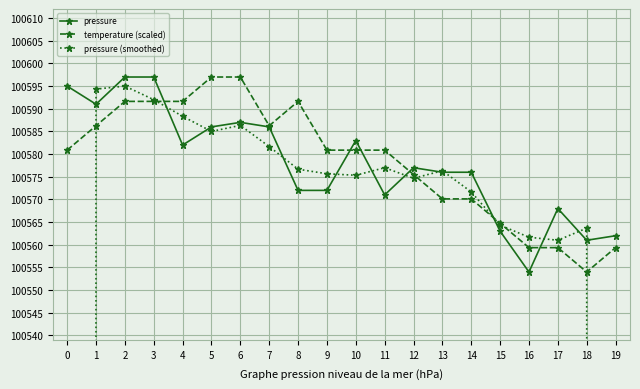

What is the difference between the maximum and minimum values in the pressure (smoothed) series?

33554.0